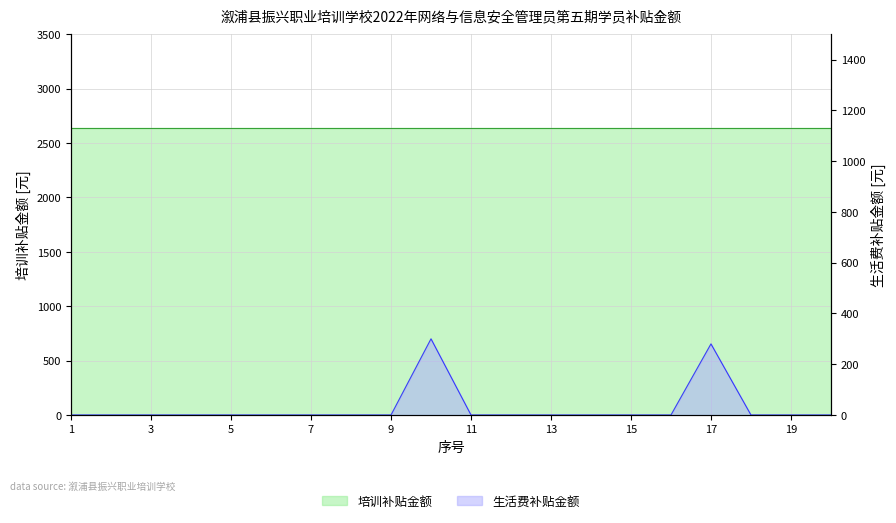

Reading left to right, what are all the values shown in this chart?

1=0	2=0	3=0	4=0	5=0	6=0	7=0	8=0	9=0	10=300	11=0	12=0	13=0	14=0	15=0	16=0	17=280	18=0	19=0	20=0